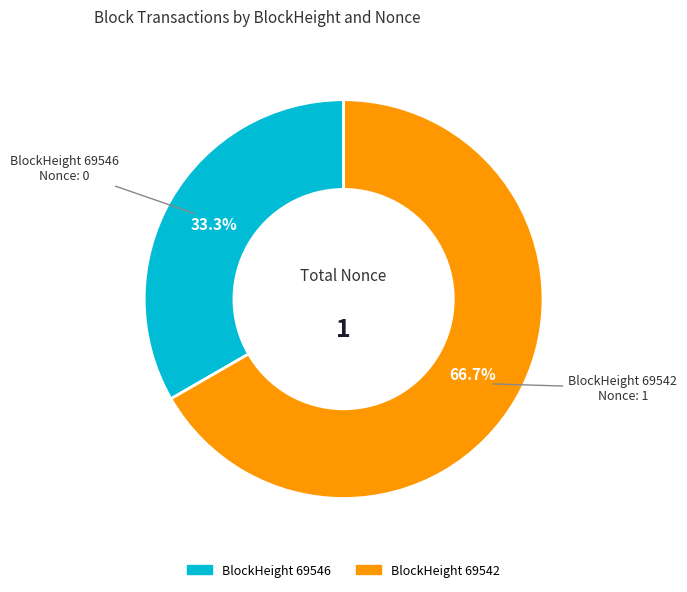

Is there a majority slice in this chart?

Yes